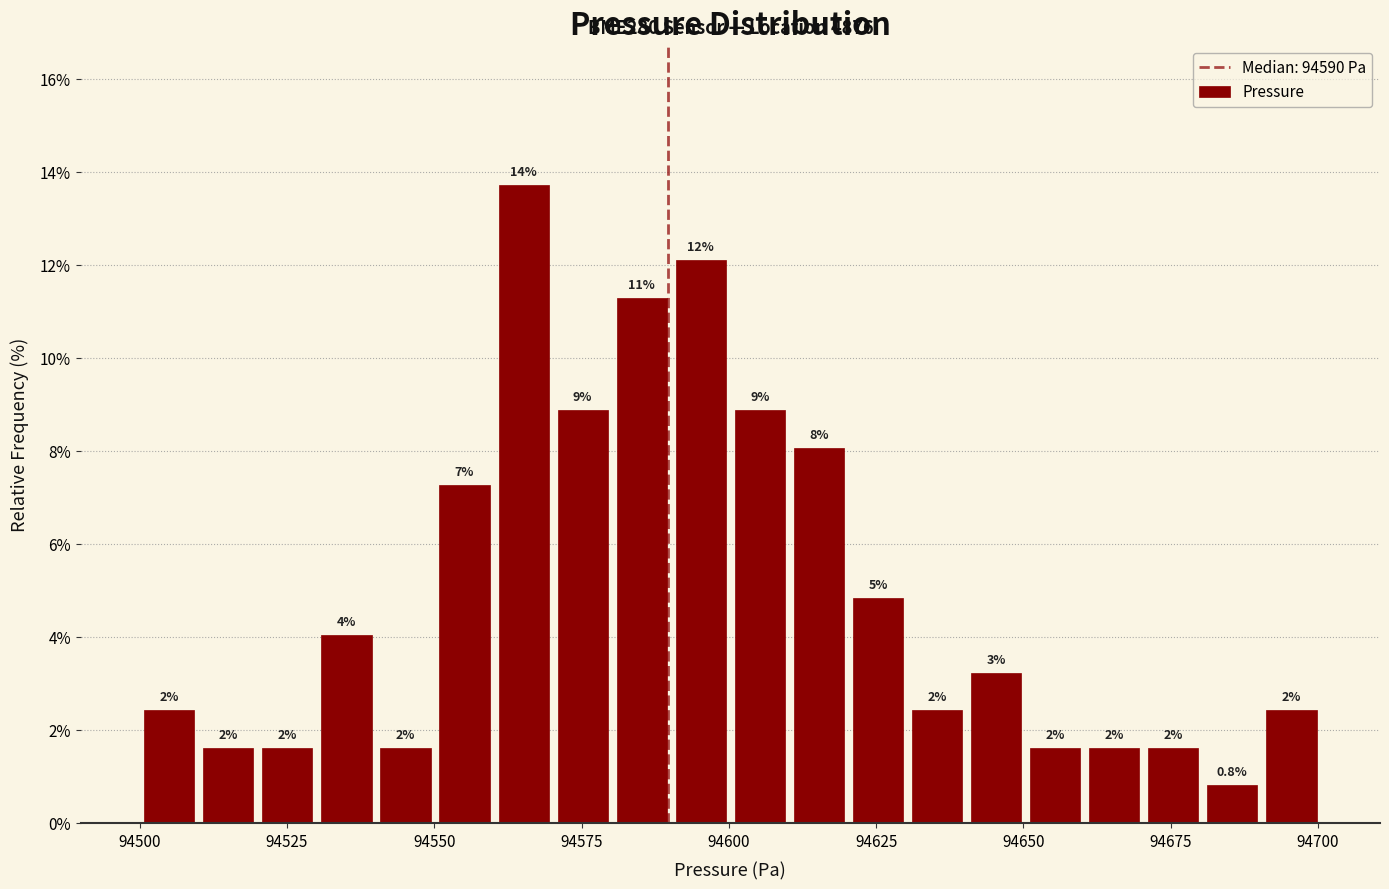

Around what value on the x-axis is the tallest bar? Give the approximate position of its centre, as read against the axis.

94565